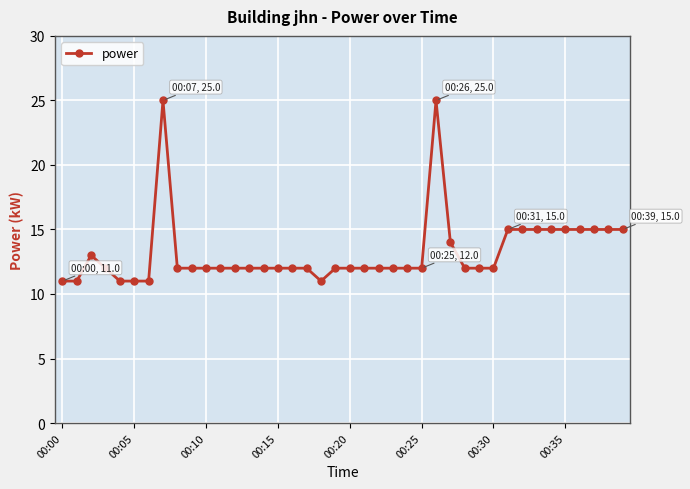

What is the average value?

13